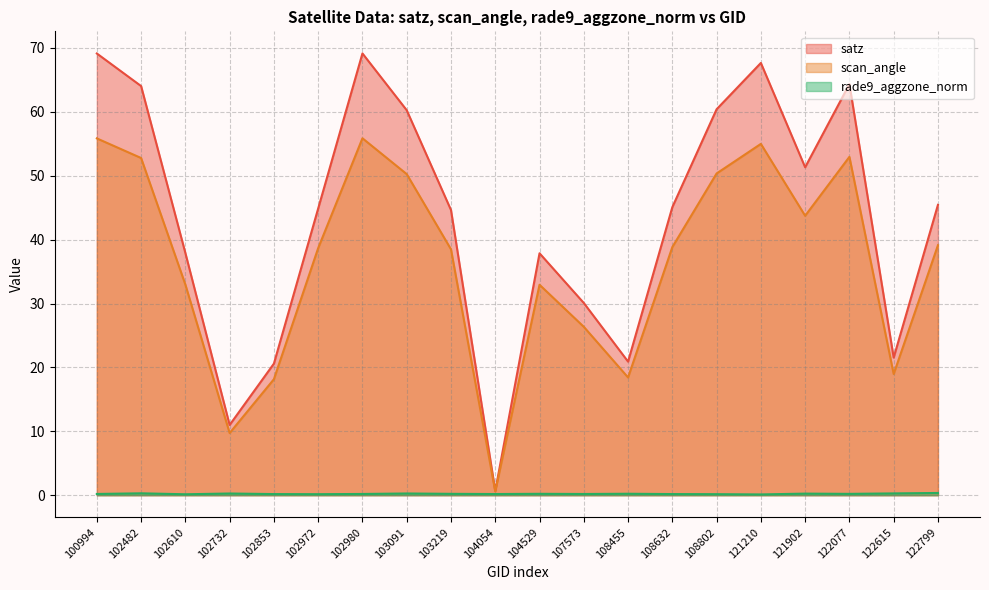

How many categories are shown in the chart?

20